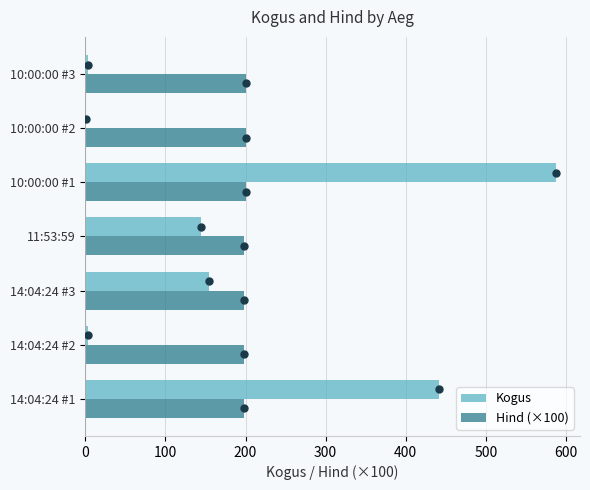

What is the sum of all Kogus values?

1338